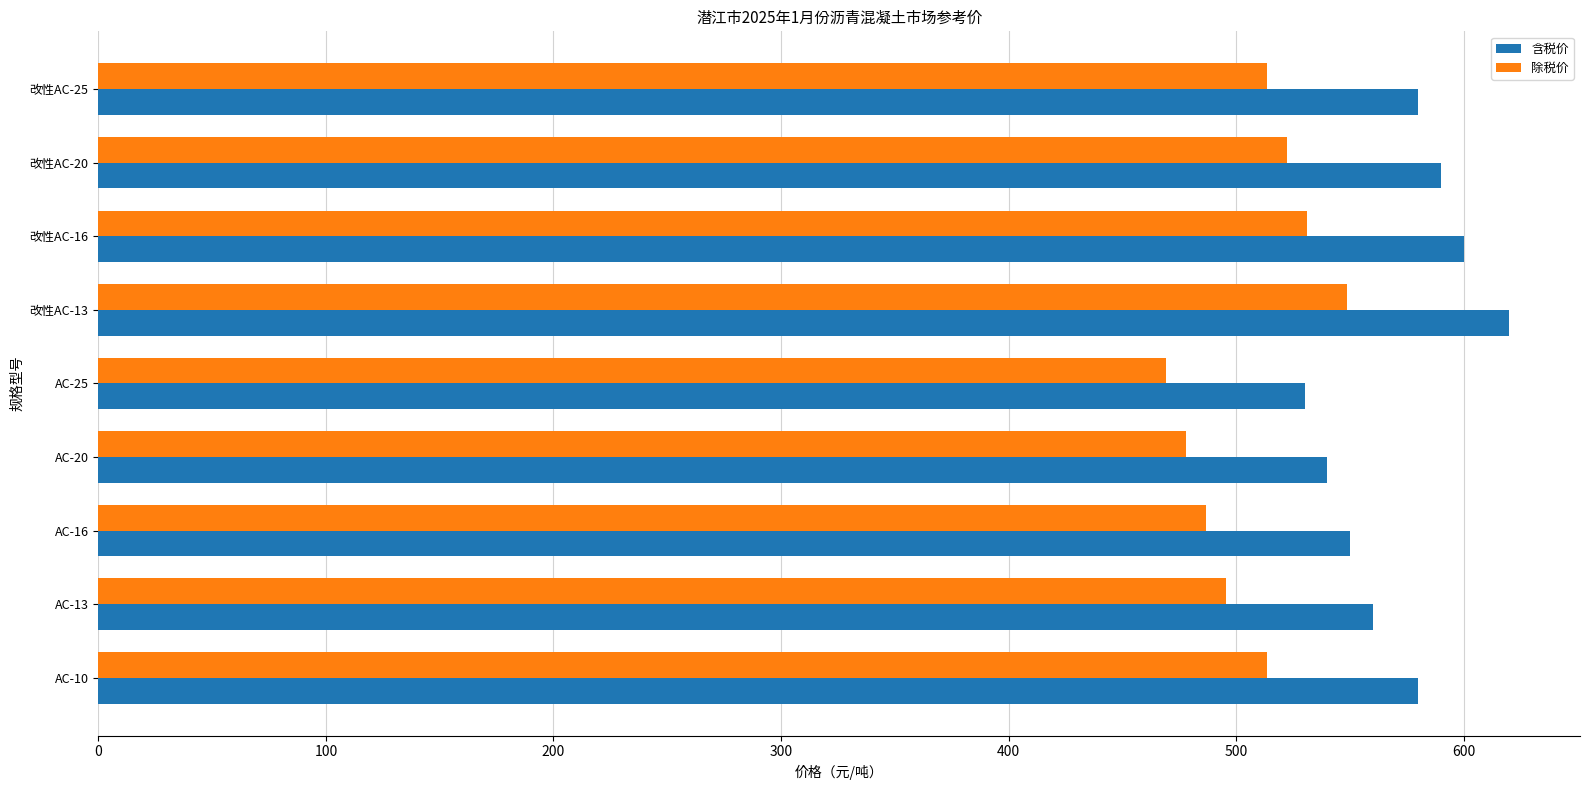

Which series changed the most between AC-20 and 改性AC-25?

含税价